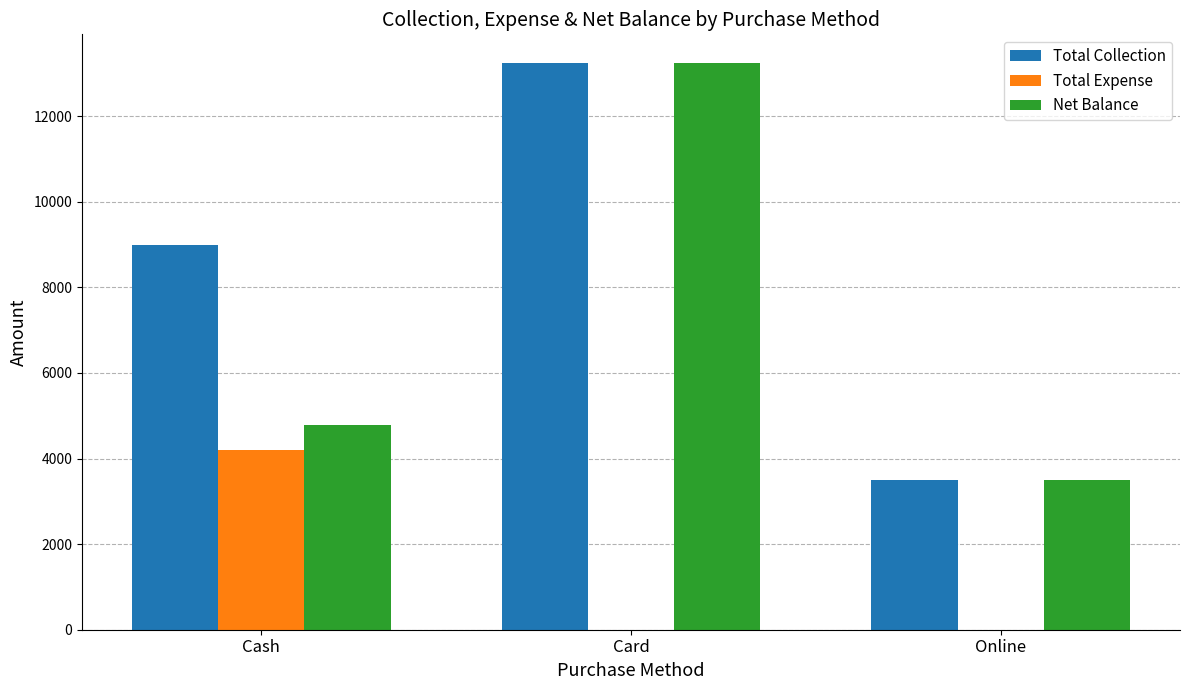

What is the maximum value shown in the chart?

13250